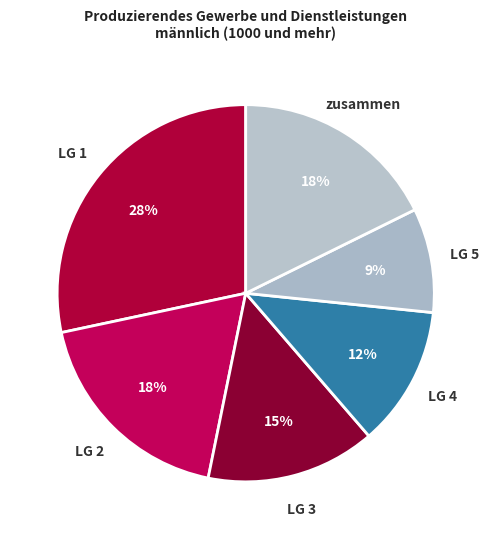

Which category has the smallest portion of the pie?

LG 5